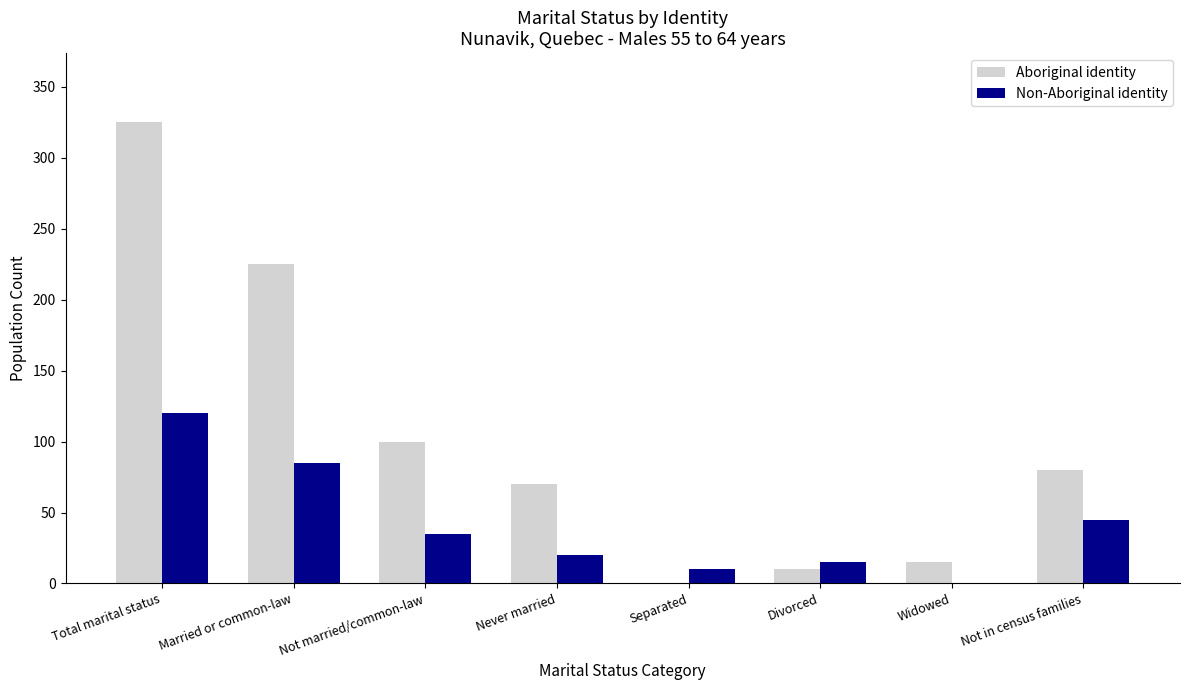

How many groups of bars are there?

8